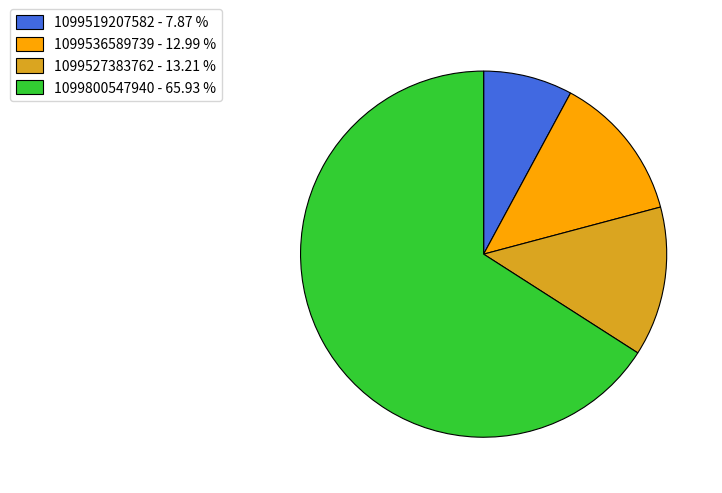

Combined, do 1099519207582 and 1099536589739 account for over 50%?

No